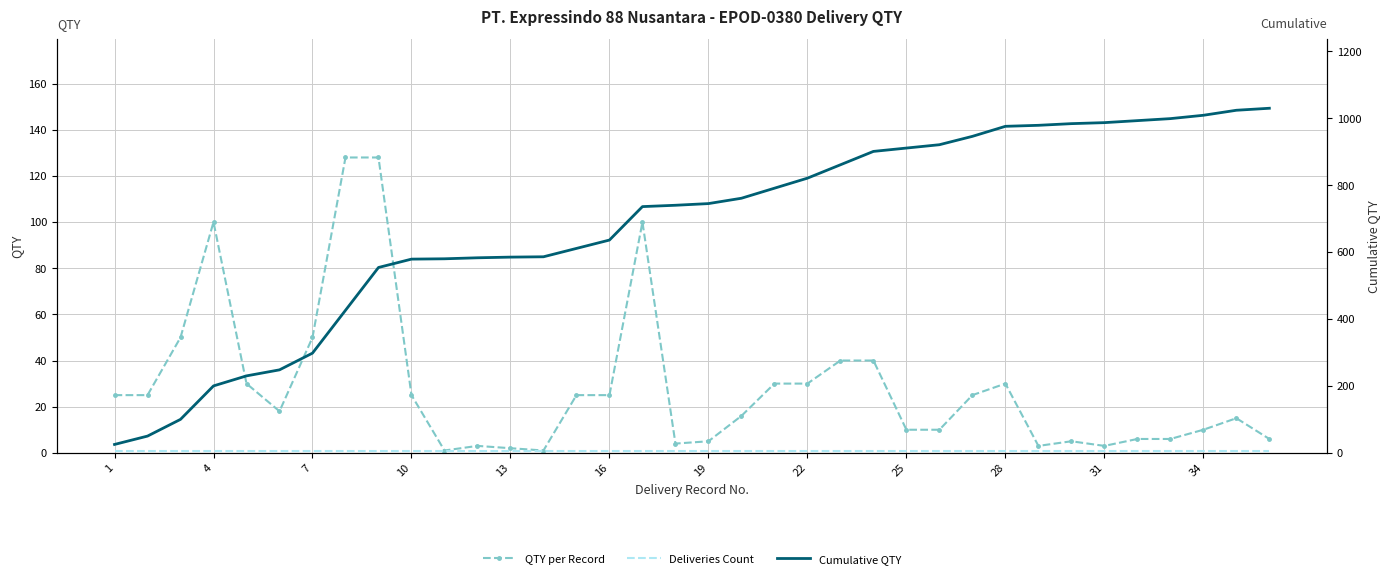

Reading left to right, extract all data points from this chart.

QTY per Record: 25	25	50	100	30	18	50	128	128	25	1	3	2	1	25	25	100	4	5	16	30	30	40	40	10	10	25	30	3	5	3	6	6	10	15	6
Deliveries Count: 1	1	1	1	1	1	1	1	1	1	1	1	1	1	1	1	1	1	1	1	1	1	1	1	1	1	1	1	1	1	1	1	1	1	1	1
Cumulative QTY: 25	50	100	200	230	248	298	426	554	579	580	583	585	586	611	636	736	740	745	761	791	821	861	901	911	921	946	976	979	984	987	993	999	1009	1024	1030